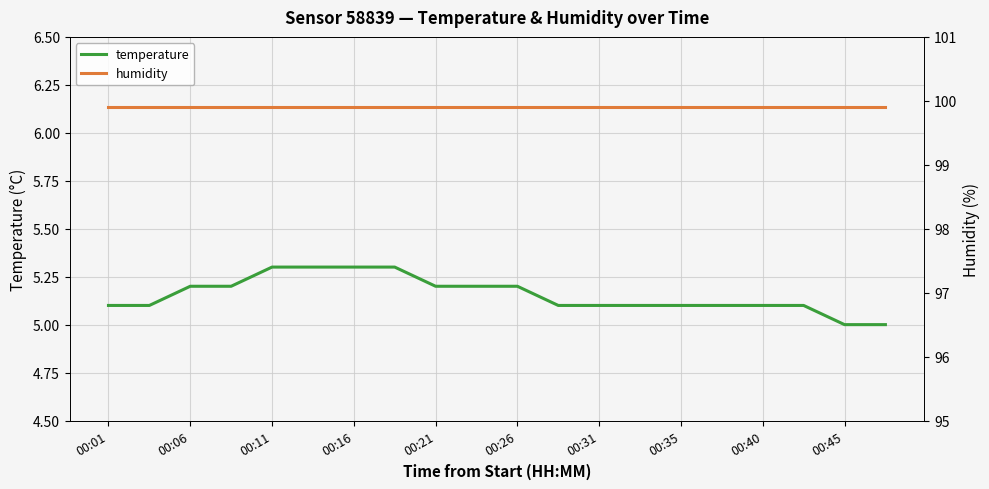

What is the maximum value for temperature?

5.3